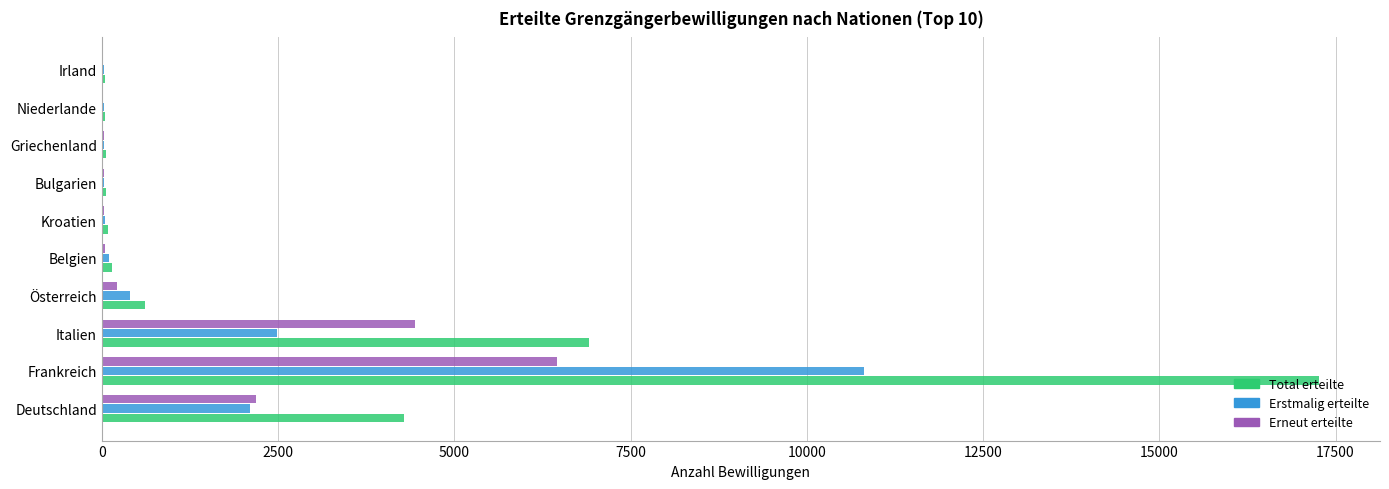

Is it true that Erstmalig erteilte equals 902 at Italien?

False